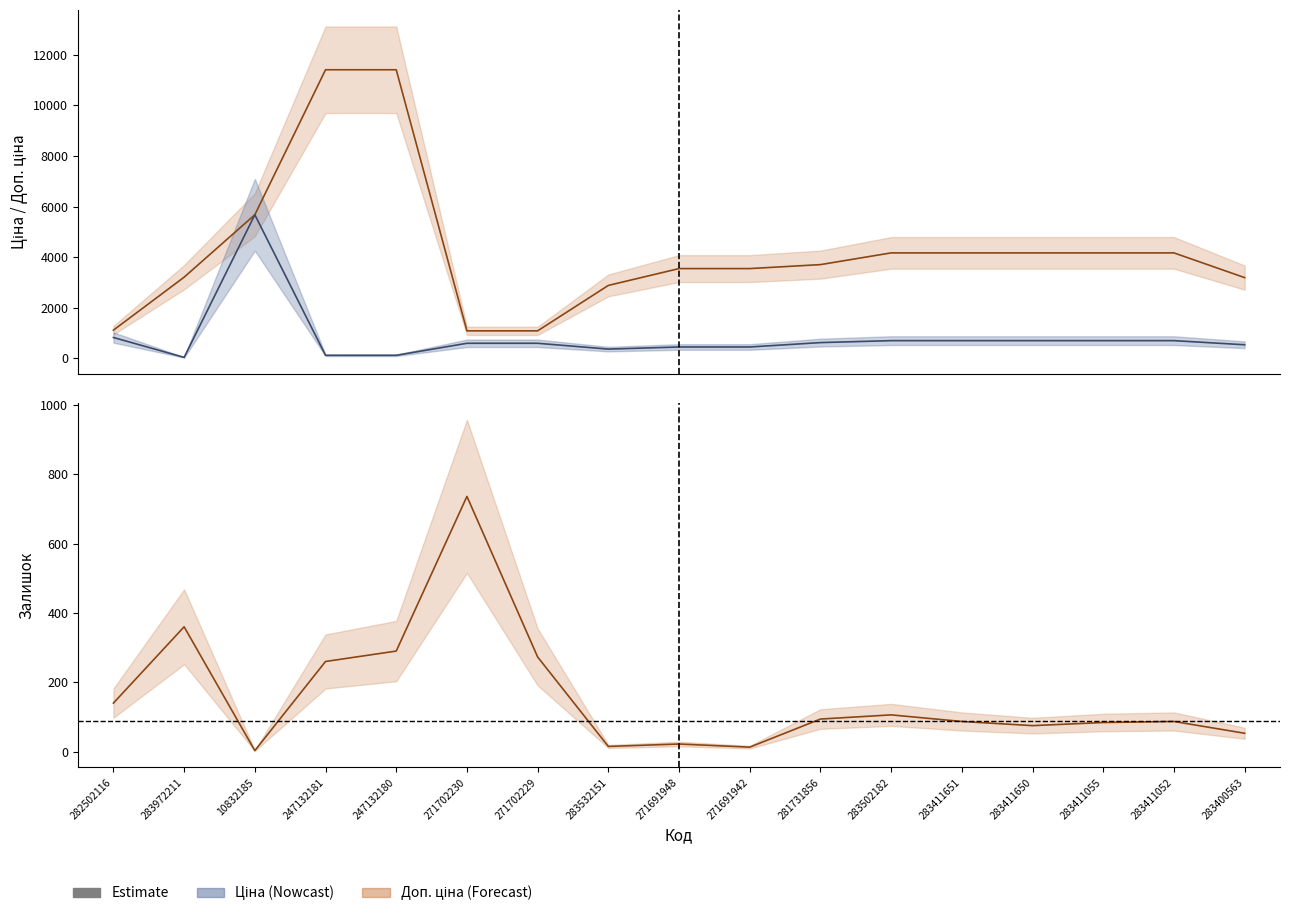

What is the difference between the highest and lowest values at 283502182?

4059.6